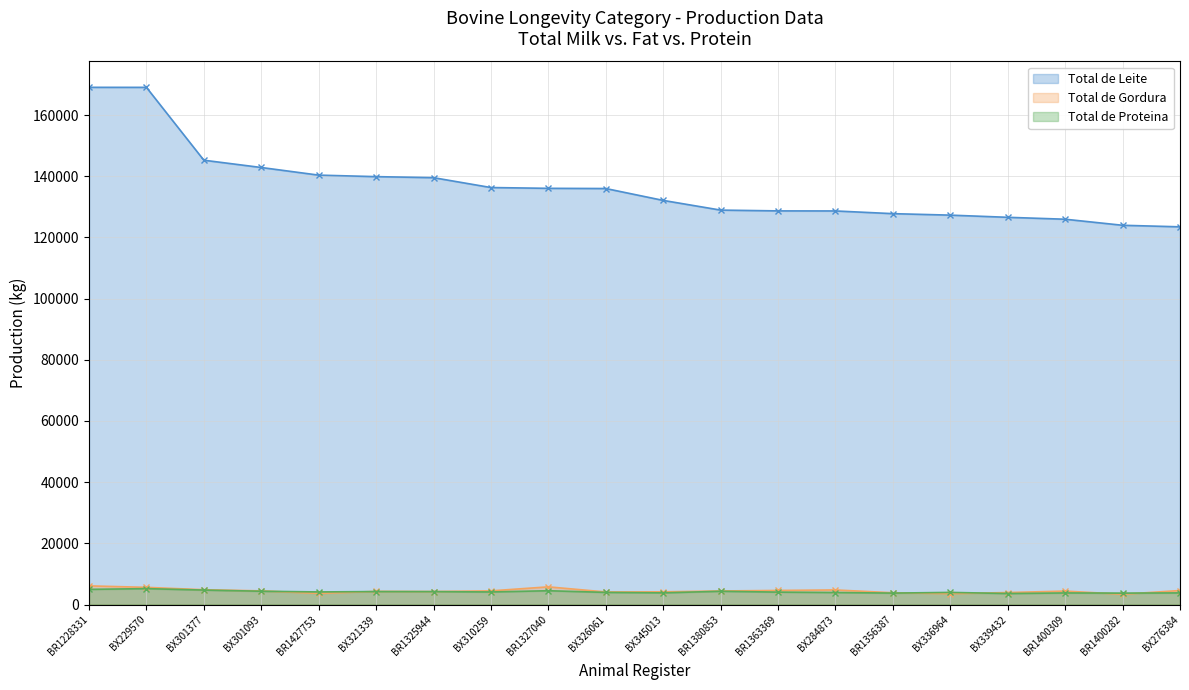

How many distinct data groups are displayed?

3